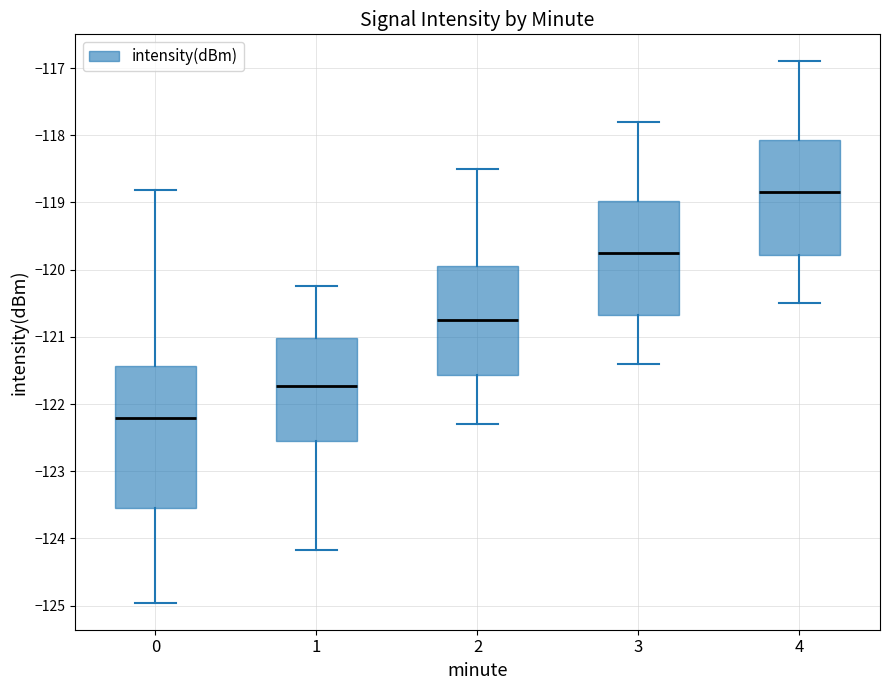

Reading left to right, transcribe this box plot: for each box, give where its median line is, the range the box spans, and where its two whiskers end, as read against the y-axis. The values are not printed on the chart, so give them approximately, as read against the axis.

0: median -122.2, box -123.6 to -121.4, whiskers -125.0 to -118.8
1: median -121.7, box -122.5 to -121.0, whiskers -124.2 to -120.2
2: median -120.7, box -121.6 to -119.9, whiskers -122.3 to -118.5
3: median -119.7, box -120.7 to -119.0, whiskers -121.4 to -117.8
4: median -118.8, box -119.8 to -118.1, whiskers -120.5 to -116.9